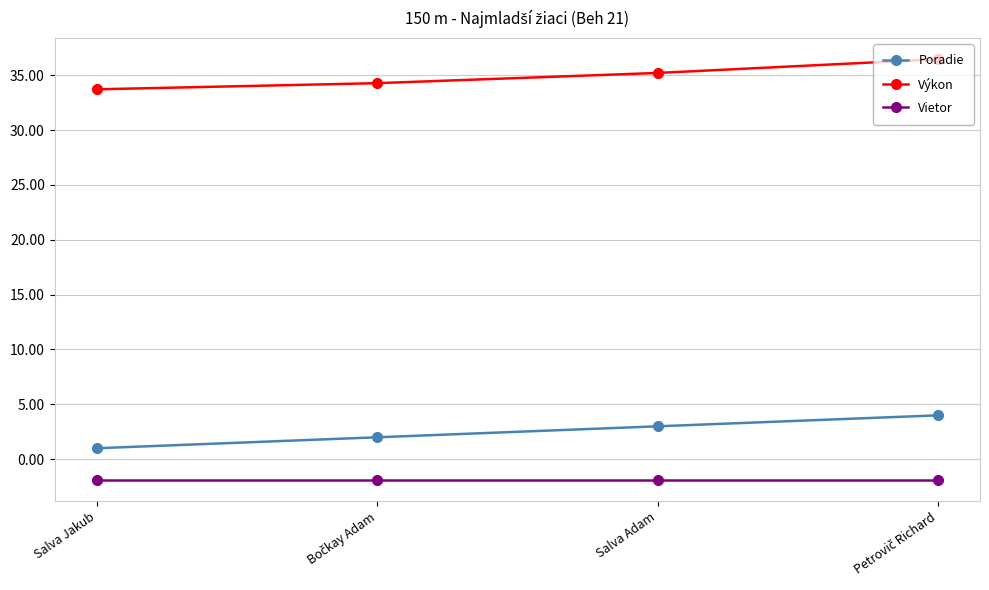

Does the chart display data point markers on the line(s)?

Yes